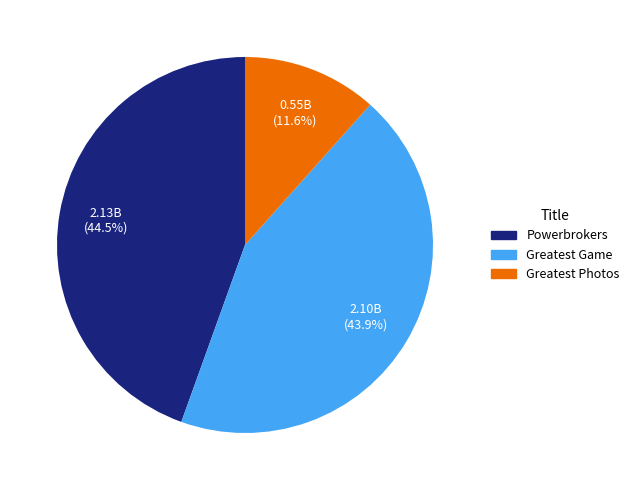

Rank the categories by value from highest to lowest.

Powerbrokers, Greatest Game, Greatest Photos